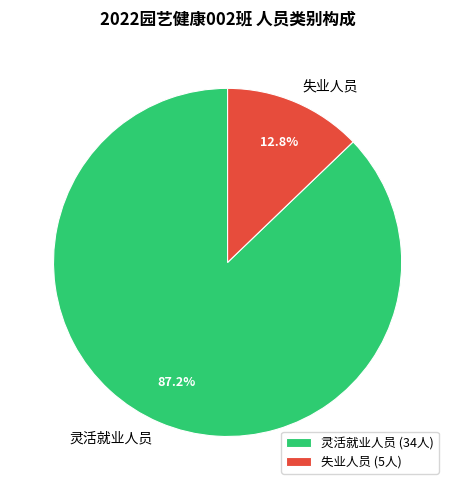

What is the total percentage of 灵活就业人员 and 失业人员?

100.0%